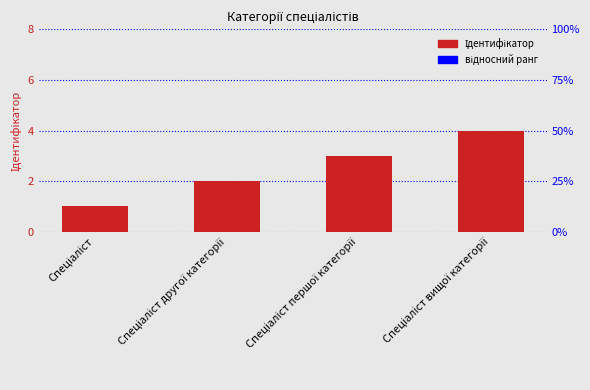

How many data points are less than 3?

2